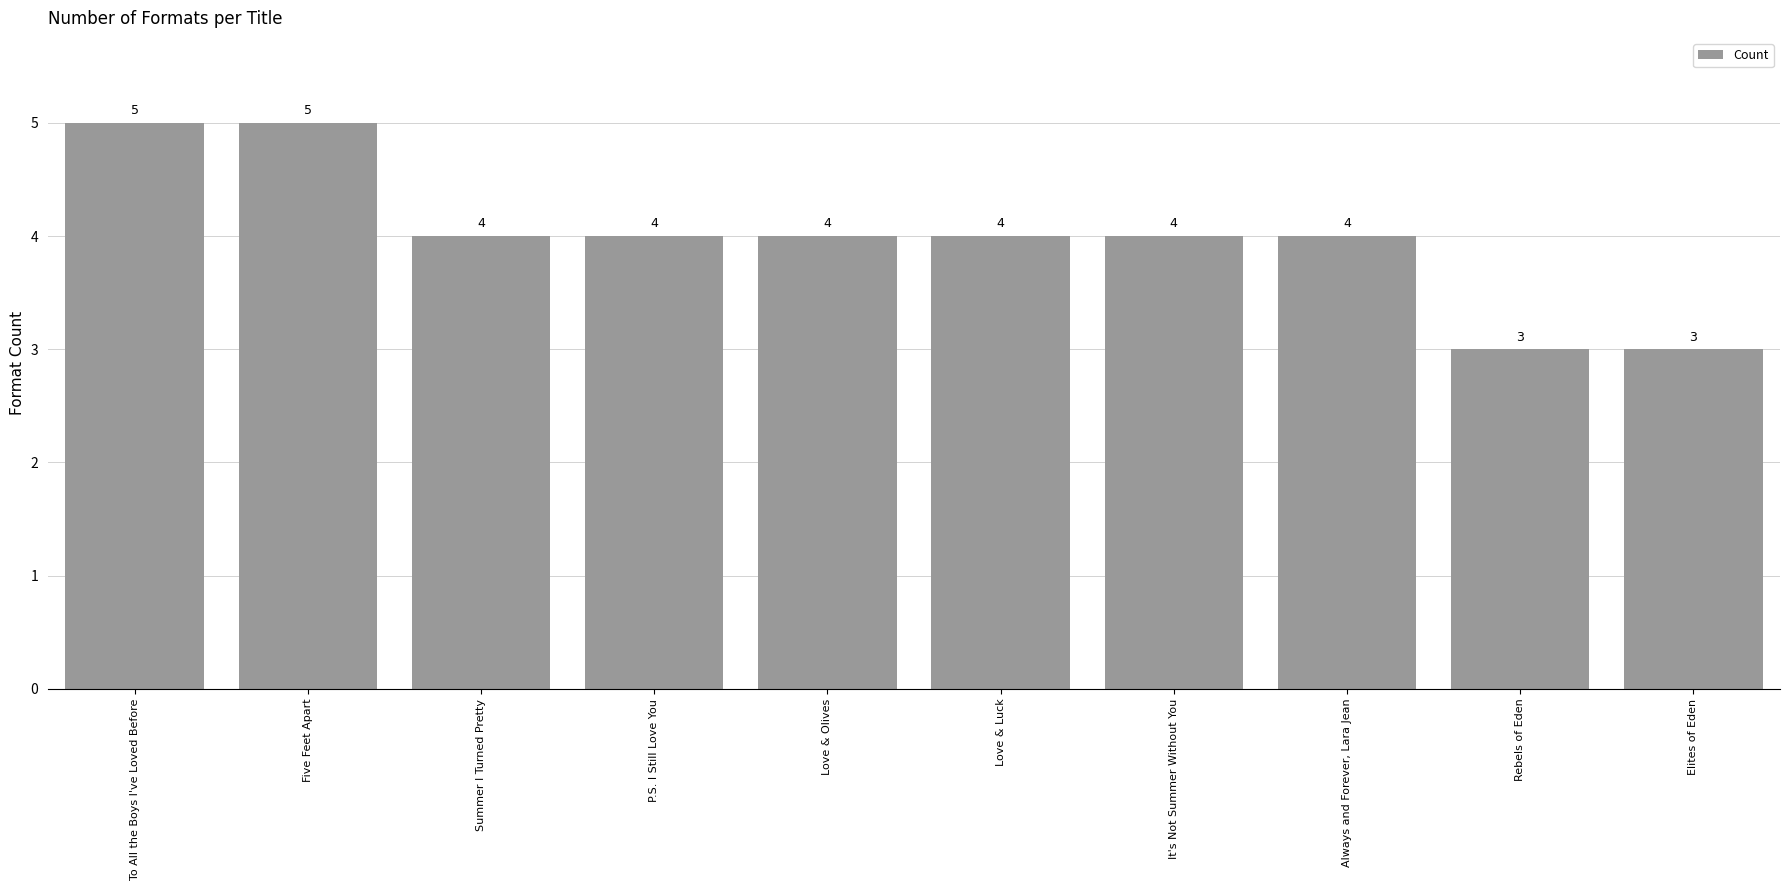

True or false: the data shows 5 at P.S. I Still Love You.

False